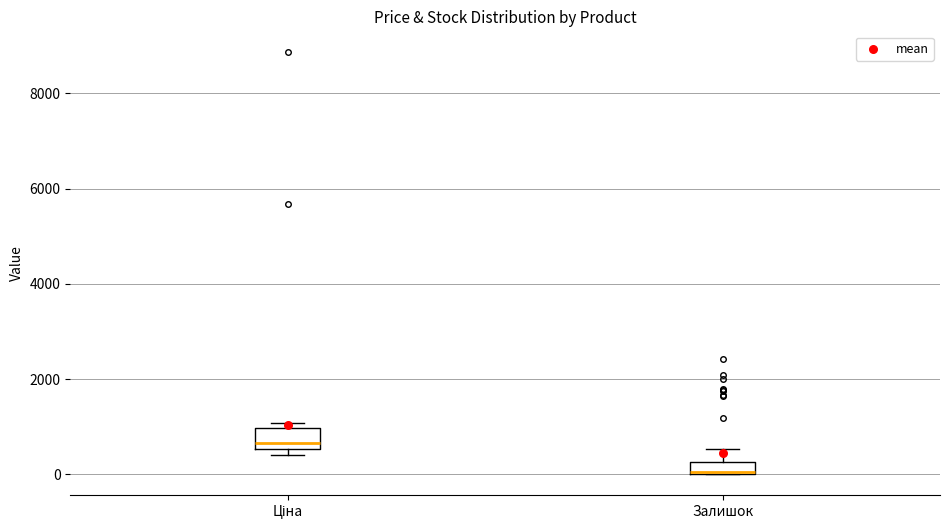

Where is the upper edge of the box for Залишок on the y-axis? The values are not printed on the chart, so give them approximately, as read against the axis.

200